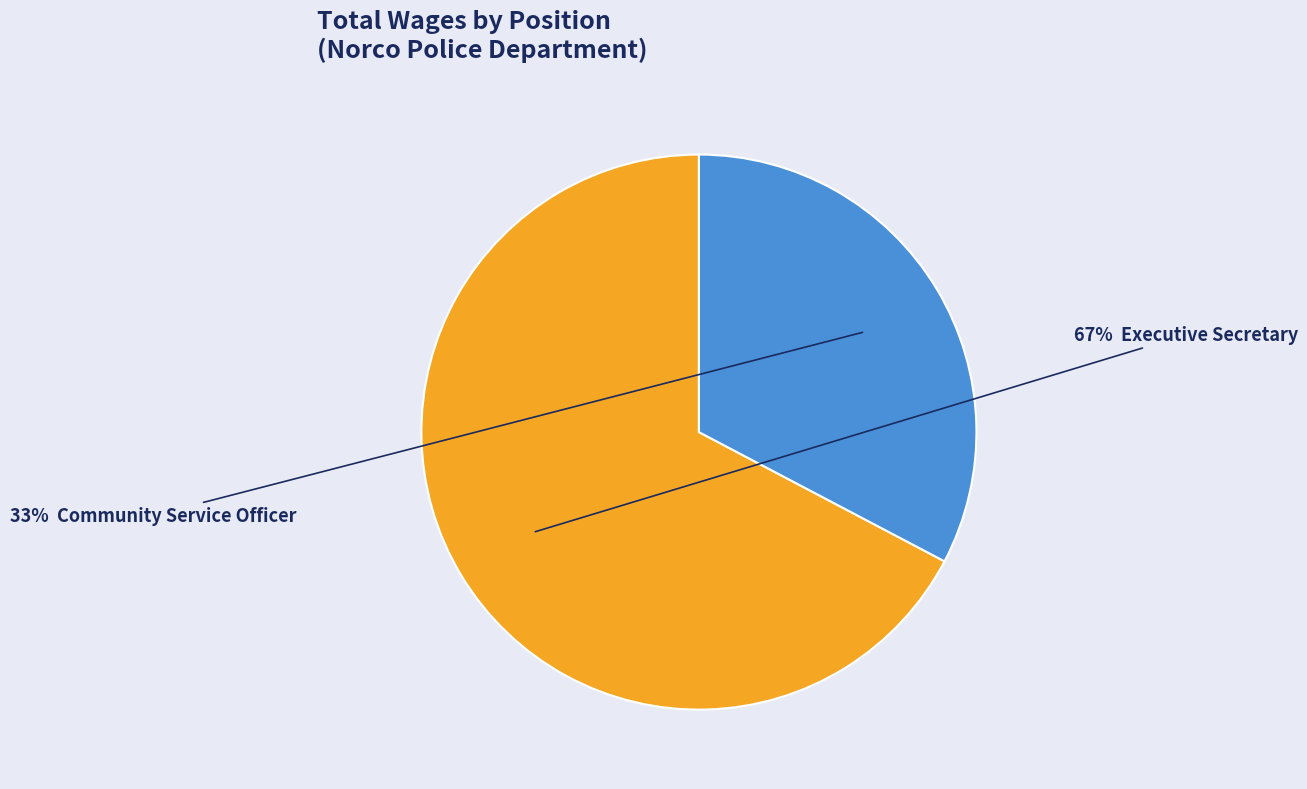

Is there any slice that represents more than half of the pie?

Yes